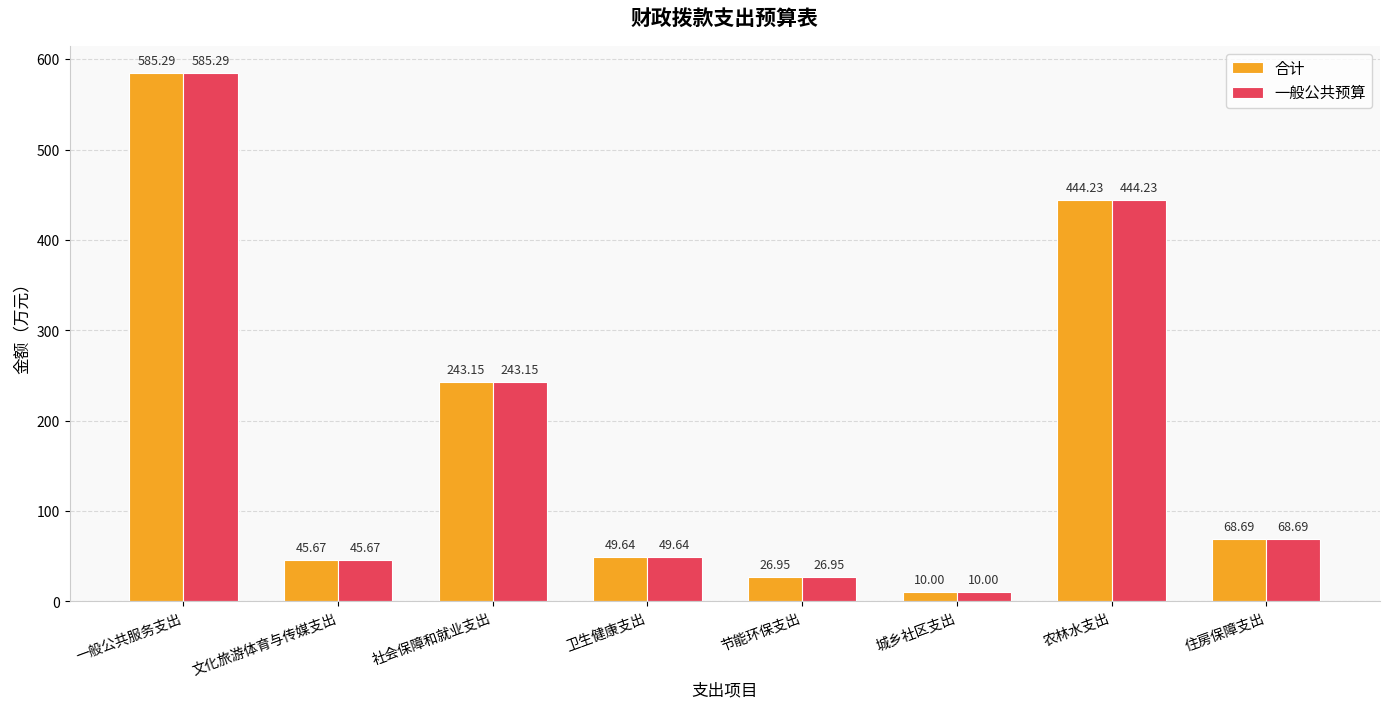

At which label does 合计 reach its minimum?

城乡社区支出